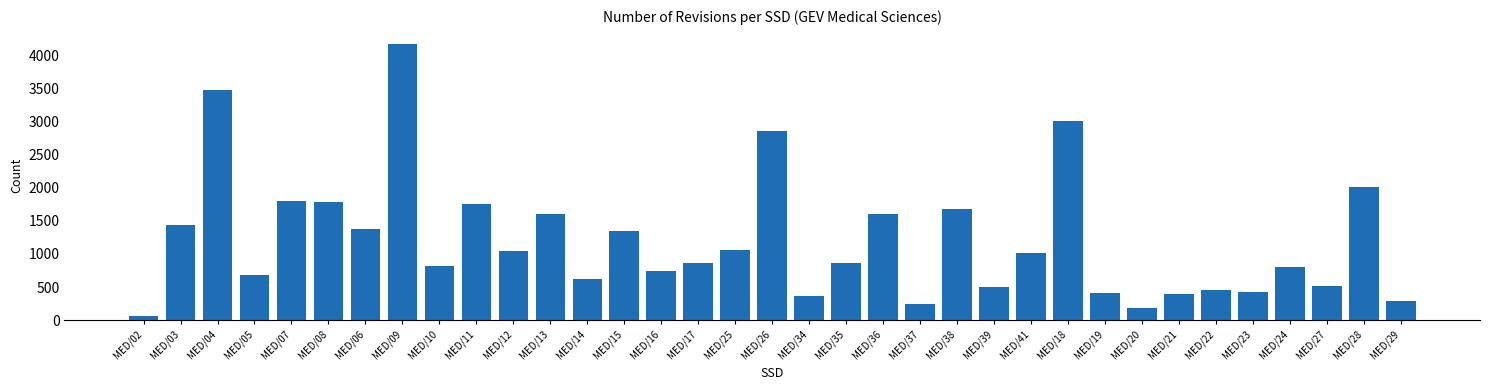

What is the label of the 19th bar from the left?

MED/34